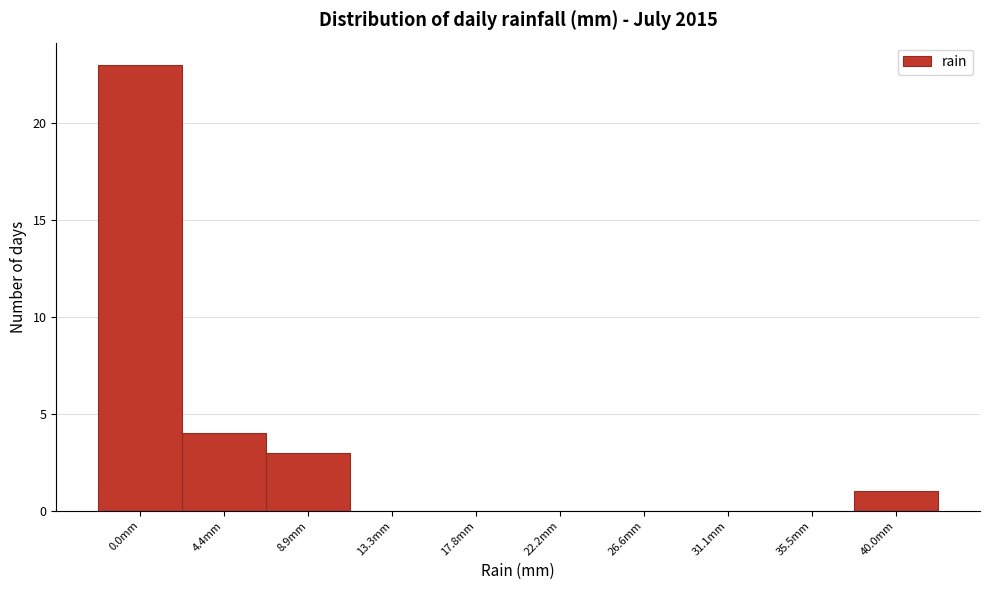

Reading left to right, list all the values displayed in this chart.

0.0mm=23	4.4mm=4	8.9mm=3	13.3mm=0	17.8mm=0	22.2mm=0	26.6mm=0	31.1mm=0	35.5mm=0	40.0mm=1